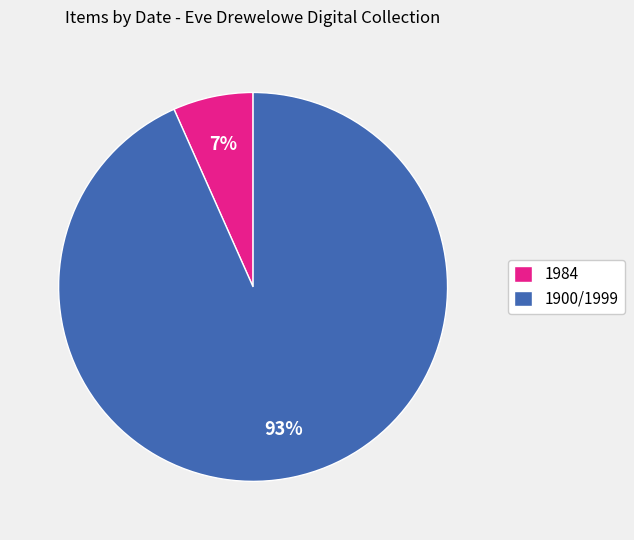

To the nearest percent, what is the combined percentage of 1984 and 1900/1999?

100%